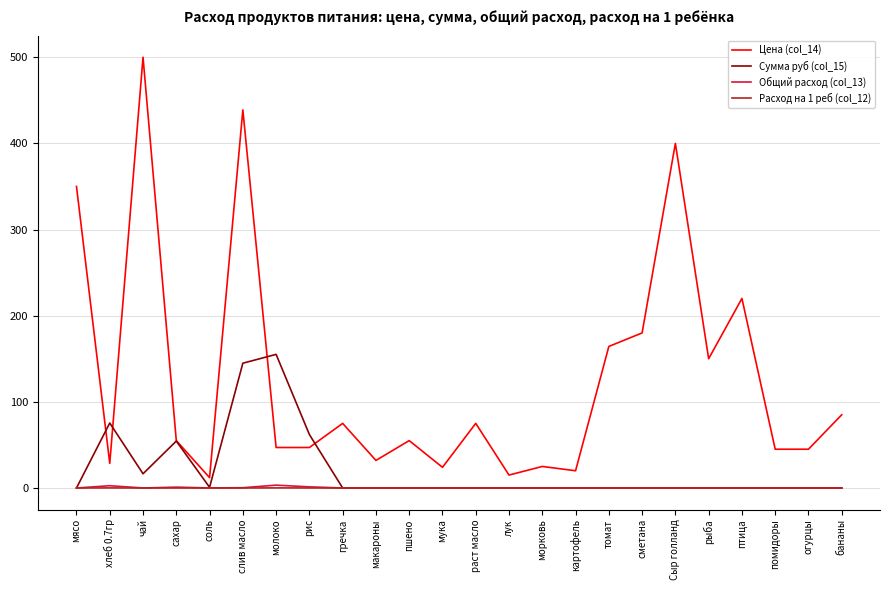

Does the chart display data point markers on the line(s)?

No